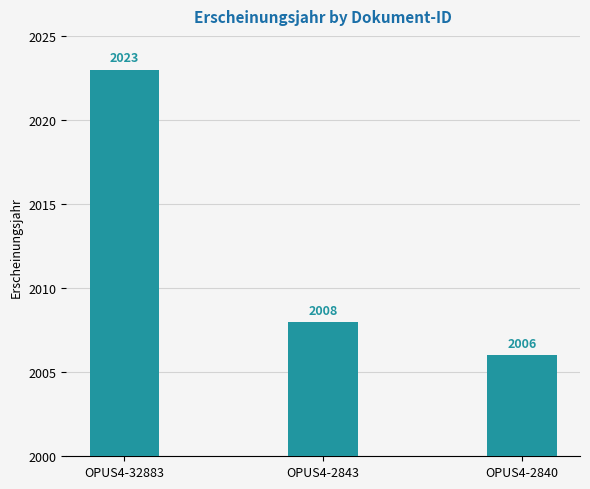

What is the change in value from OPUS4-32883 to OPUS4-2840?

-17